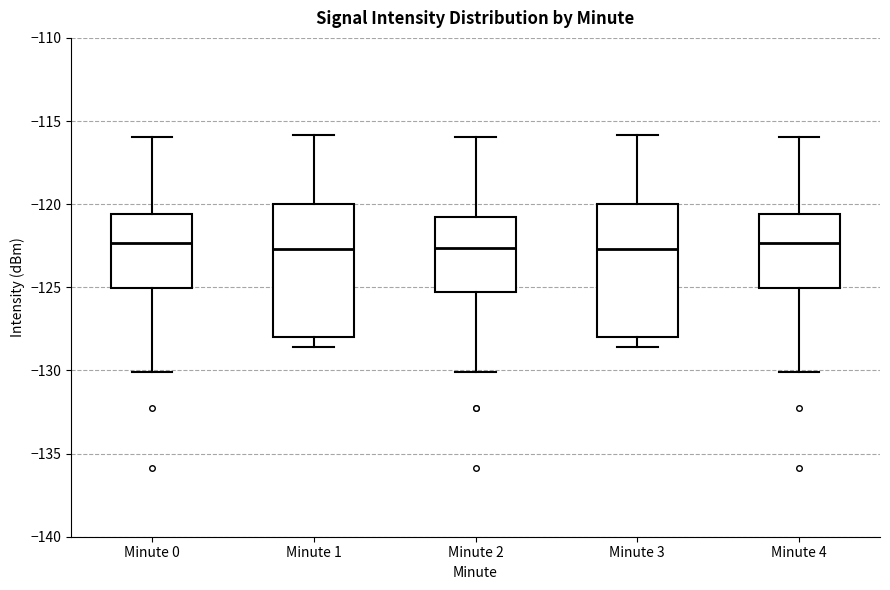

Reading left to right, transcribe this box plot: for each box, give where its median line is, the range the box spans, and where its two whiskers end, as read against the y-axis. The values are not printed on the chart, so give them approximately, as read against the axis.

Minute 0: median -122.5, box -125.0 to -120.5, whiskers -130.0 to -116.0
Minute 1: median -122.5, box -128.0 to -120.0, whiskers -128.5 to -116.0
Minute 2: median -122.5, box -125.5 to -120.5, whiskers -130.0 to -116.0
Minute 3: median -122.5, box -128.0 to -120.0, whiskers -128.5 to -116.0
Minute 4: median -122.5, box -125.0 to -120.5, whiskers -130.0 to -116.0